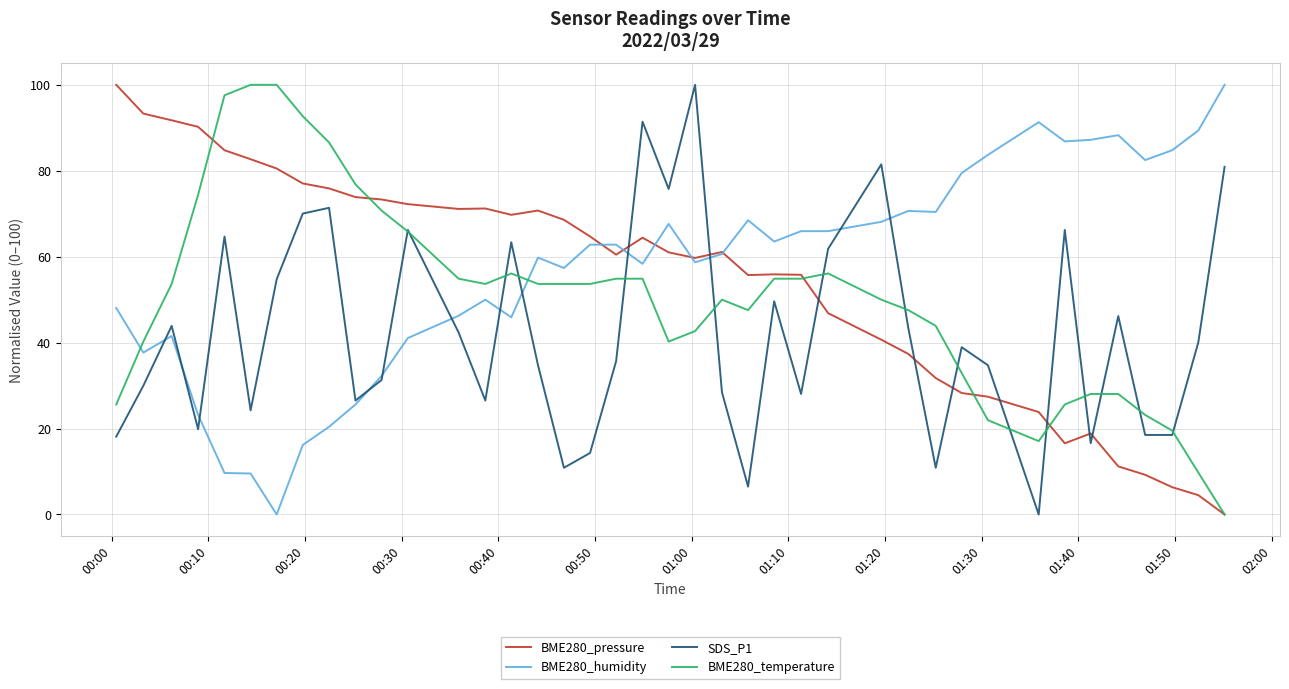

What is the maximum value for BME280_temperature?

100.0